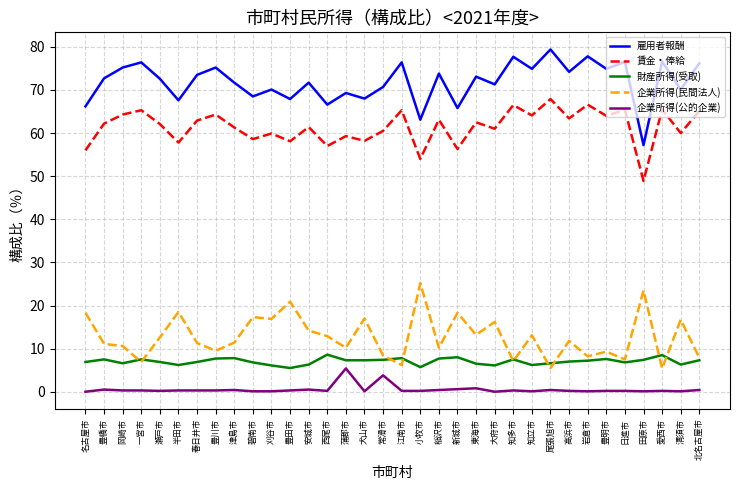

Between 蒲郡市 and 小牧市, which series saw the biggest shift?

企業所得(民間法人)